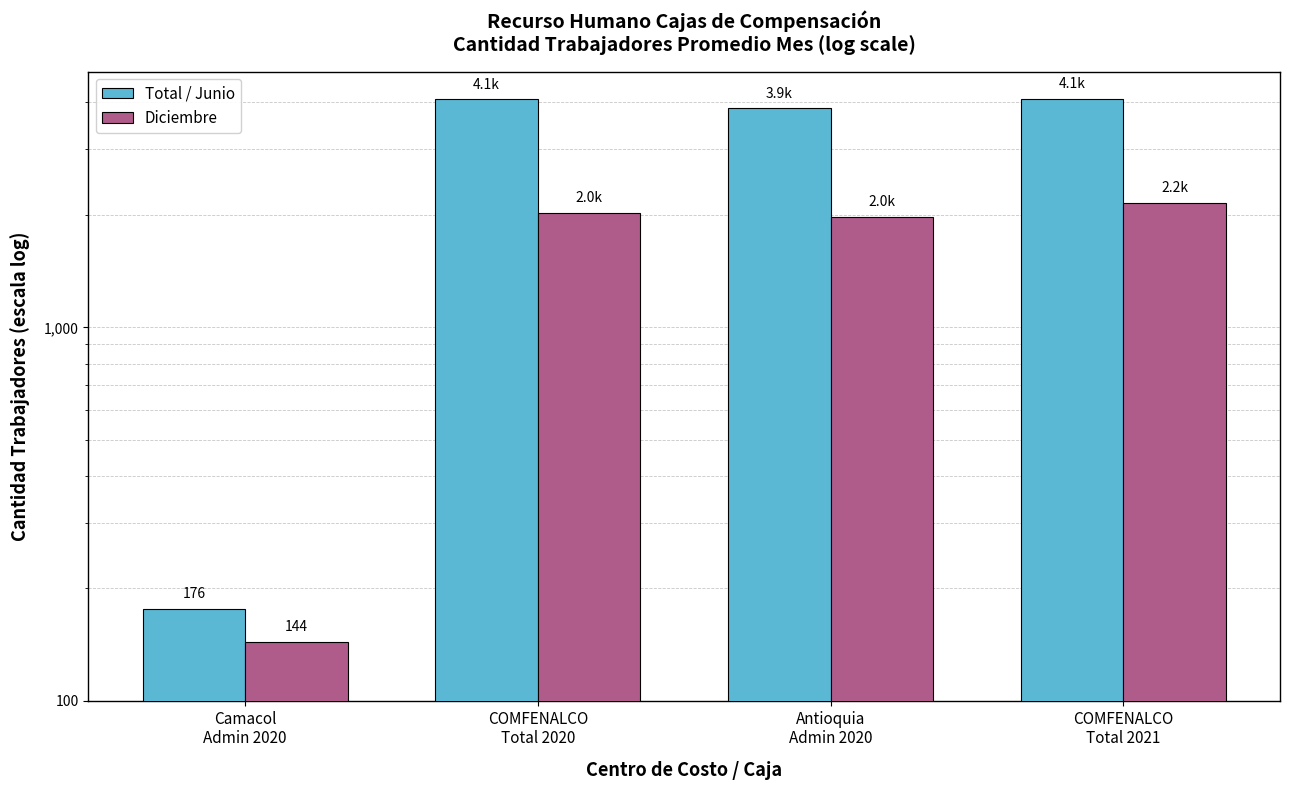

Which series has the largest range (max minus min)?

Total / Junio